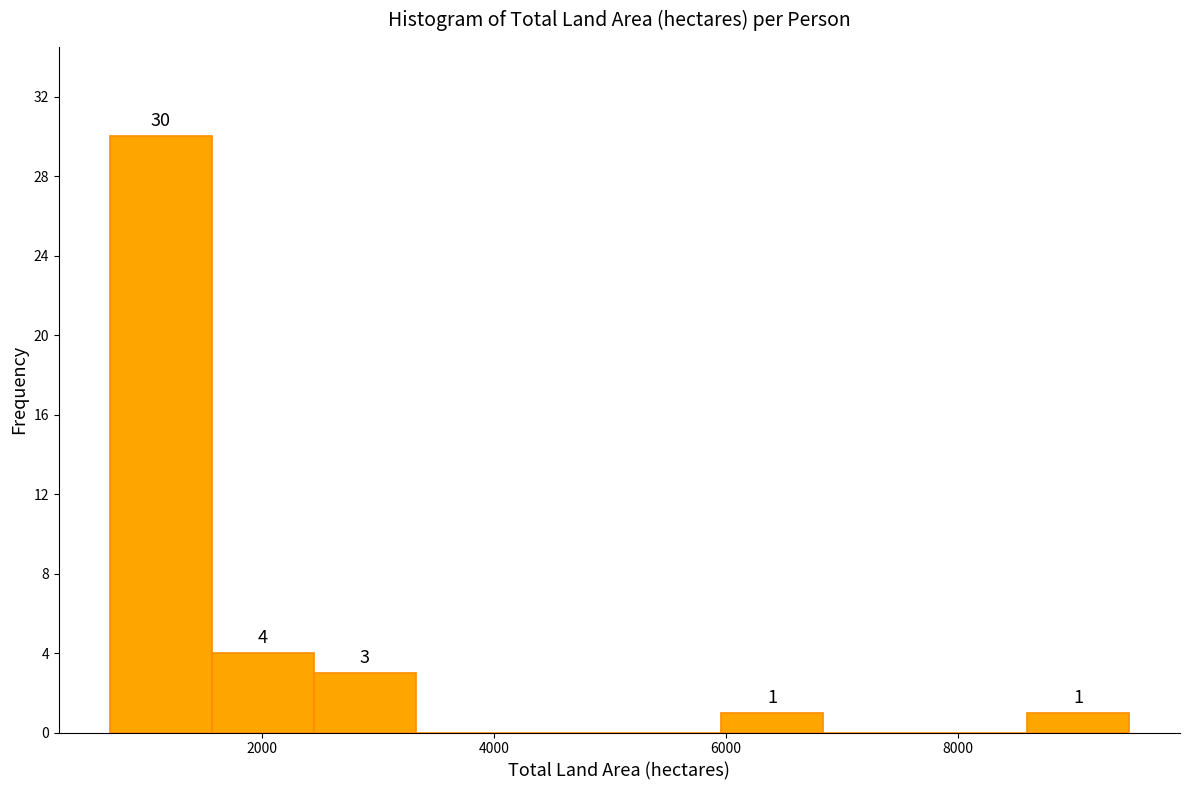

Over which range of the x-axis is the bar tallest?

600 to 1600